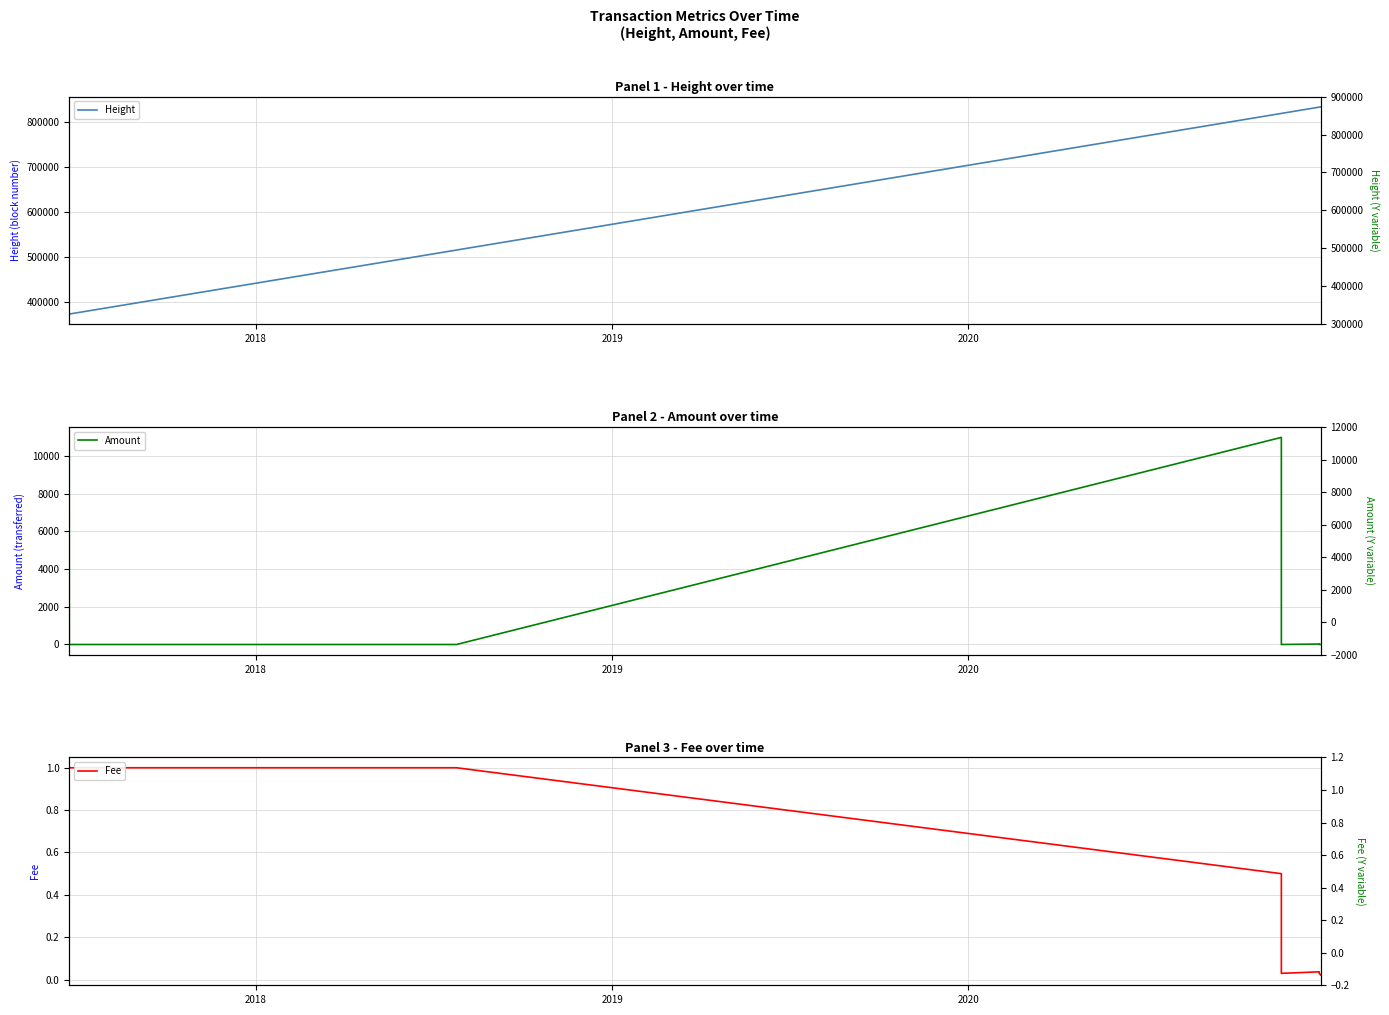

What are all the series names shown in the legend?

Height, Amount, Fee